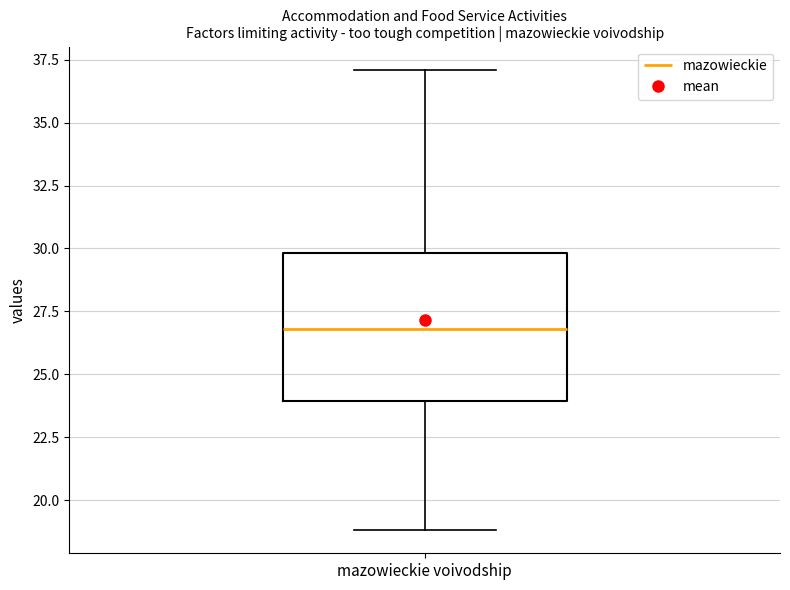

Read this box plot against the y-axis: the position of the median line, the range covered by the box, and the ends of both whiskers. The values are not printed on the chart, so give them approximately, as read against the axis.

median 27, box 24 to 30, whiskers 19 to 37